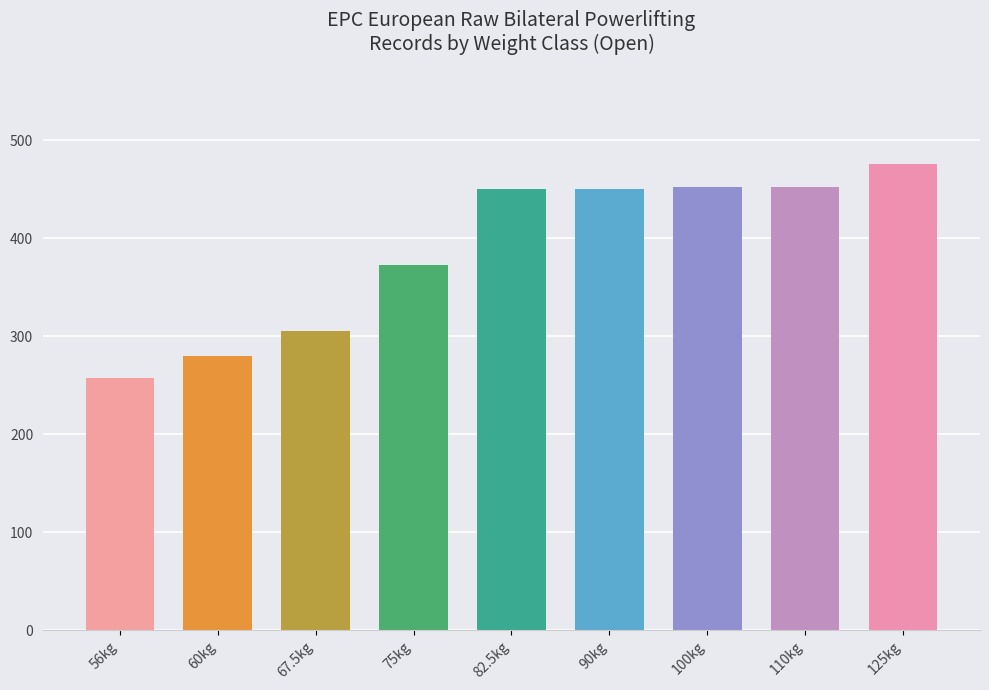

What is the sum of the values at 67.5kg and 110kg?

757.5